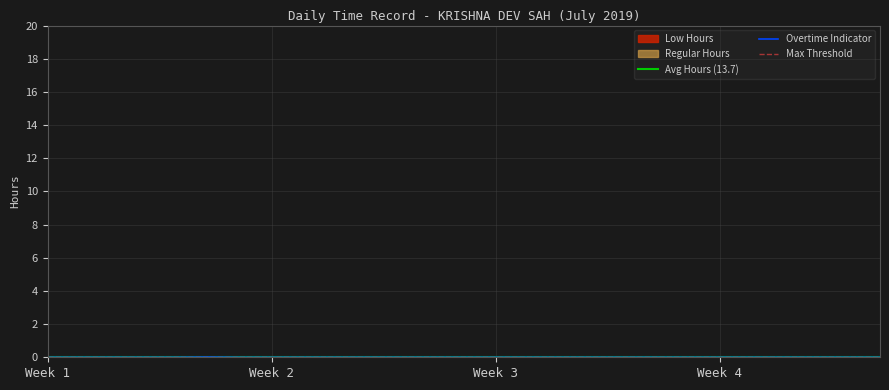

Is it true that the value at 21-Sun is 2.4?

False